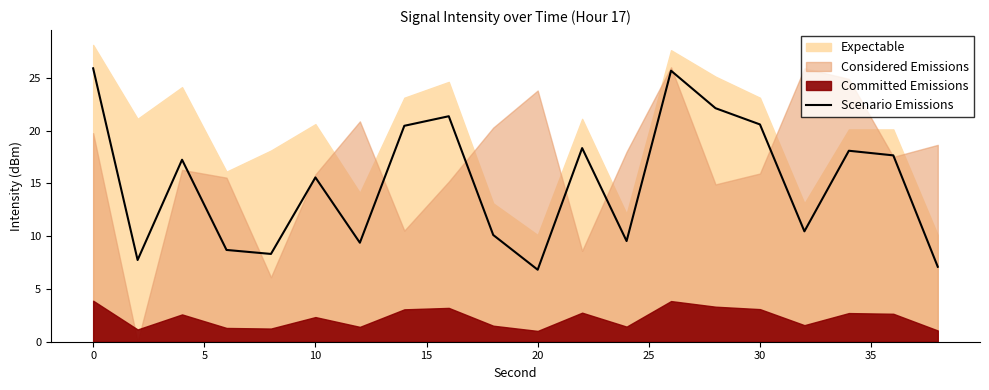

What is the maximum value shown in the chart?

25.9